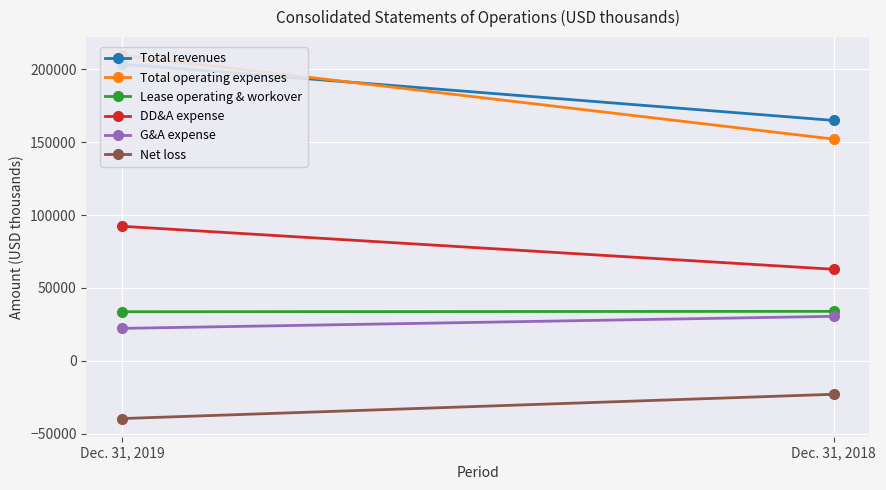

Reading left to right, transcribe all the data shown in this chart.

Total revenues: 203580	164933
Total operating expenses: 209630	152116
Lease operating & workover: 33681	33957
DD&A expense: 92334	62814
G&A expense: 22276	30539
Net loss: -39590	-22933